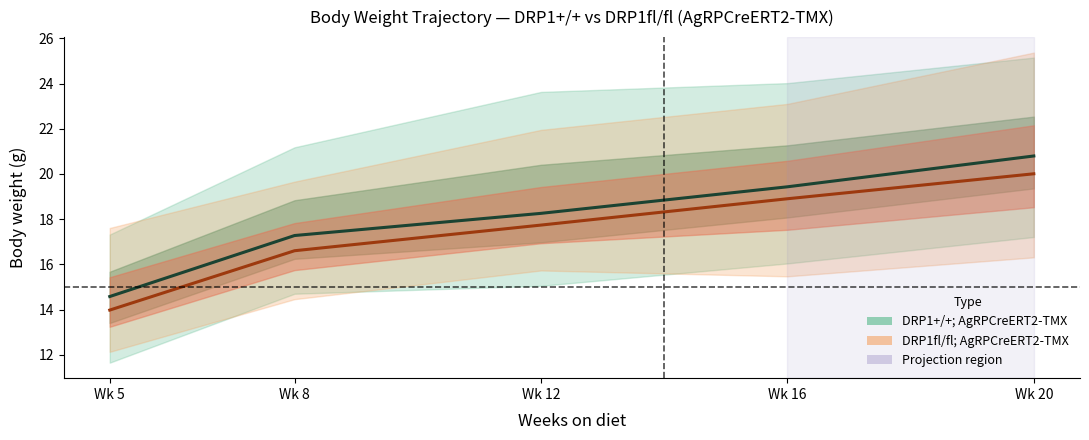

What is the minimum value shown in the chart?

14.0